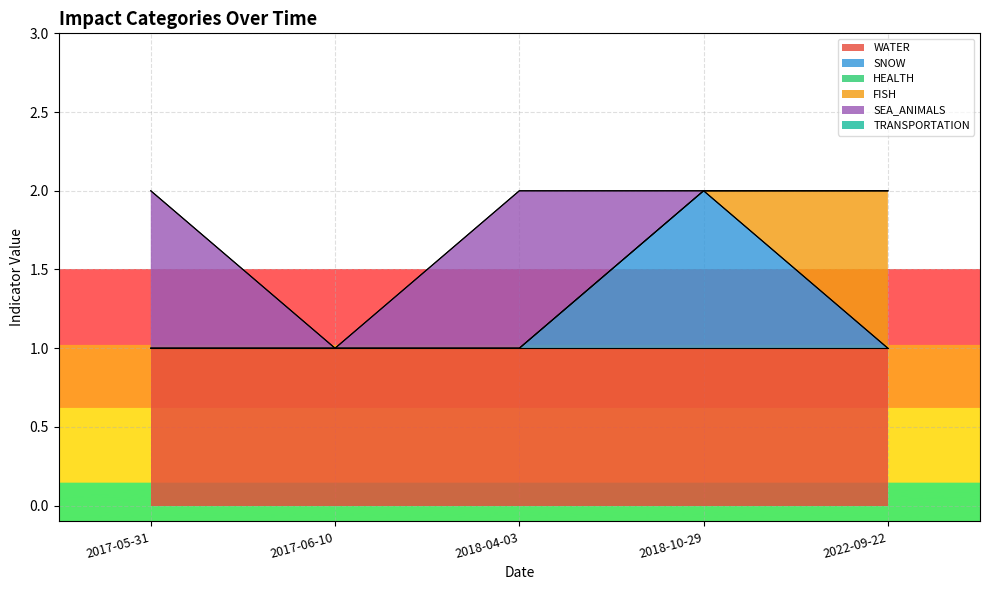

What are all the series names shown in the legend?

WATER, SNOW, HEALTH, FISH, SEA_ANIMALS, TRANSPORTATION